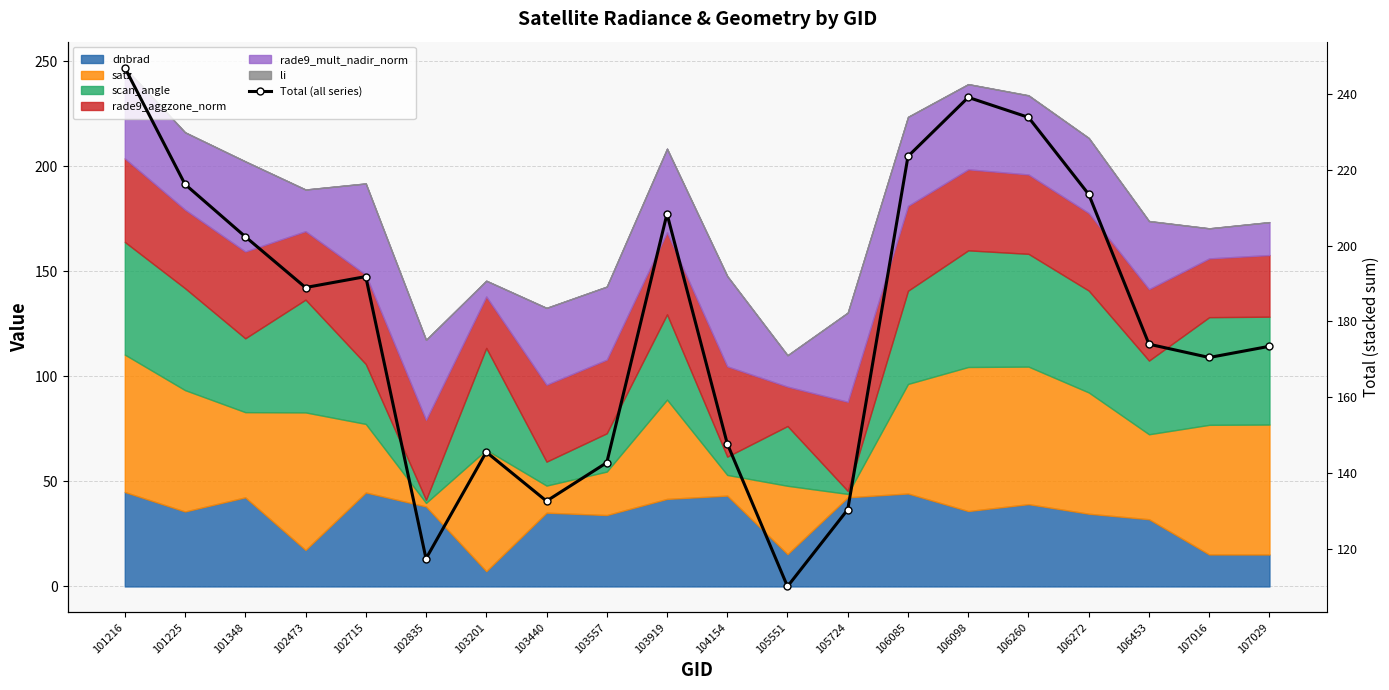

What is the ratio of the value at 103557 to the value at 102715?

0.7